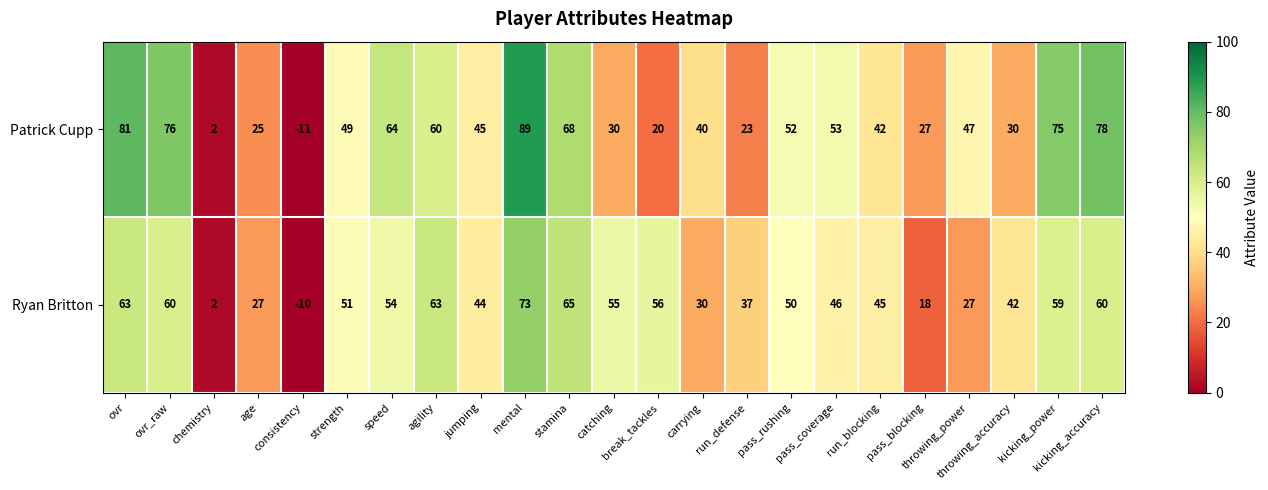

Which series has the largest range (max minus min)?

Patrick Cupp